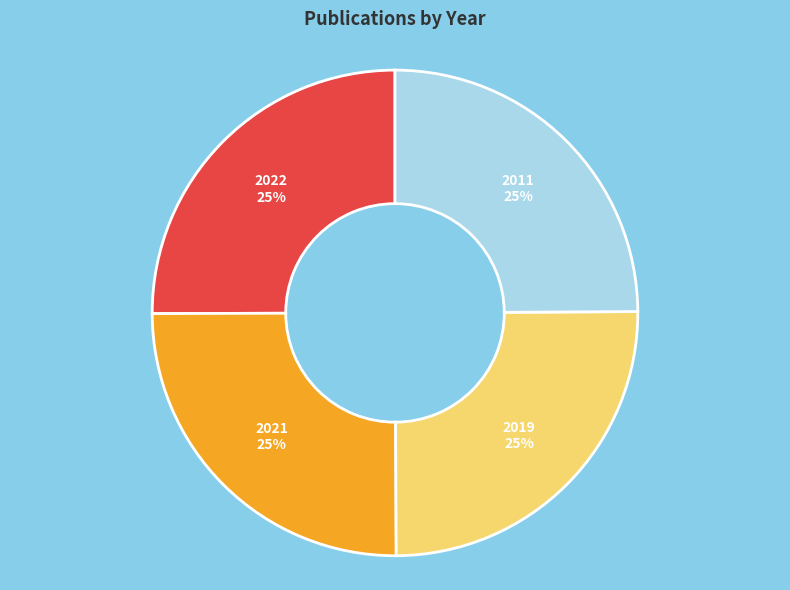

To the nearest percent, what is the average slice percentage?

25%